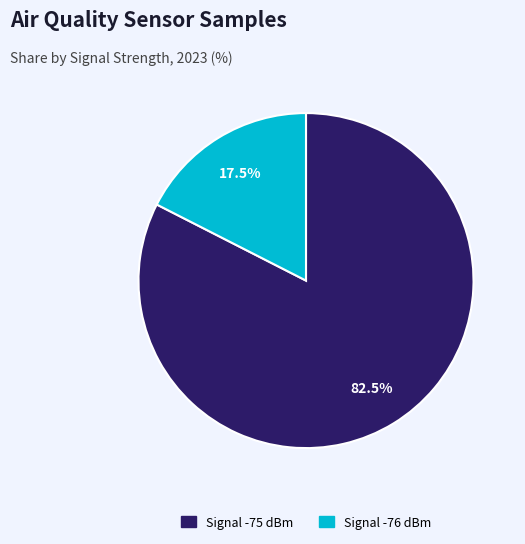

Is there a majority slice in this chart?

Yes